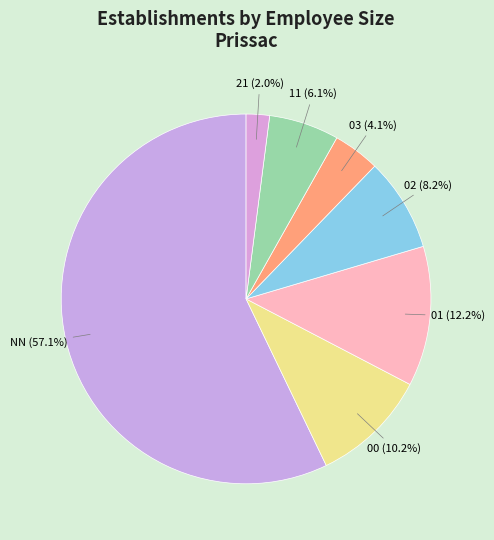

To the nearest percent, what is the difference between the largest and smallest slice percentages?

55%